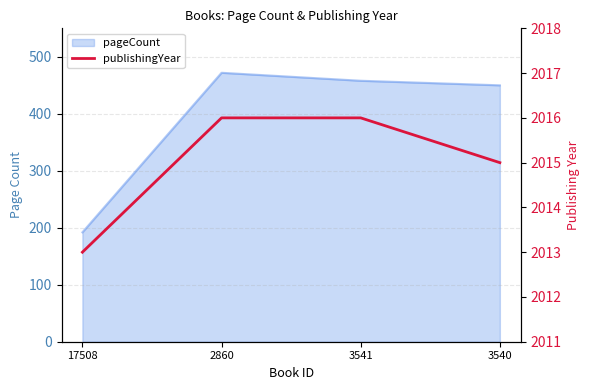

What is the label of the 2nd point from the right?

3541